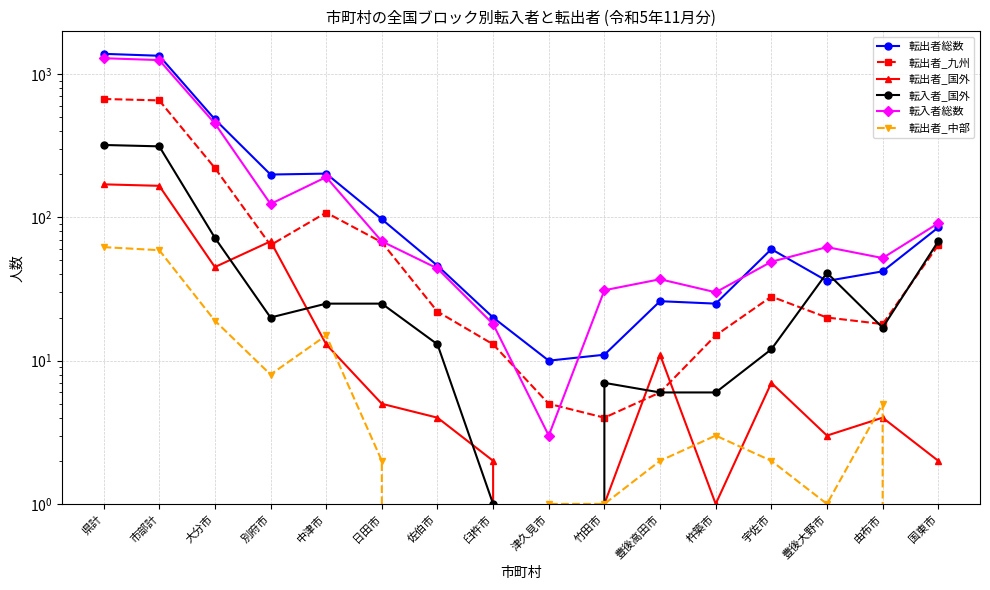

Is this an area chart (filled region under the line)?

No